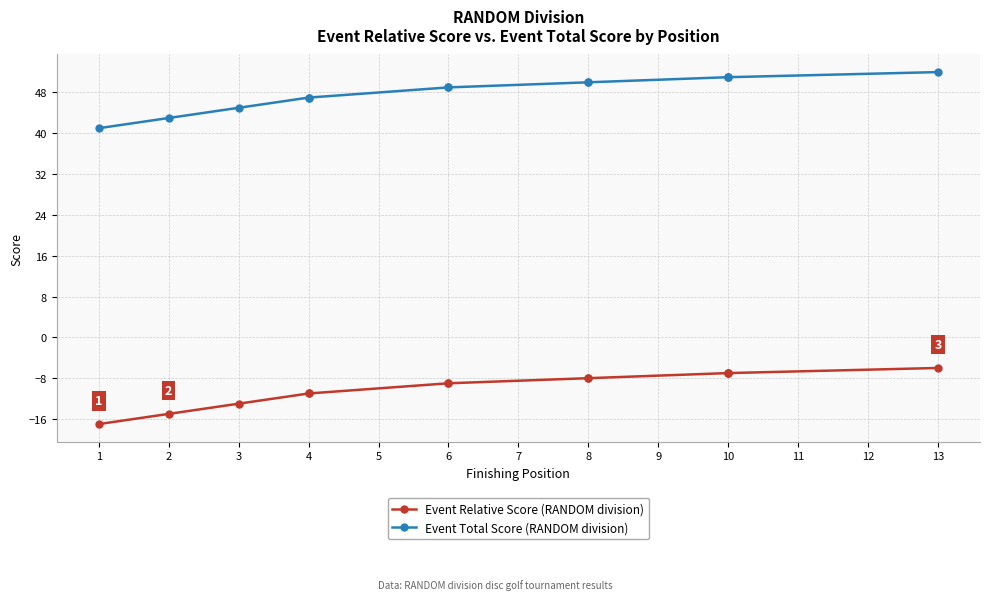

What is the value of the Event Total Score (RANDOM division) point at the 4th from the left?

47